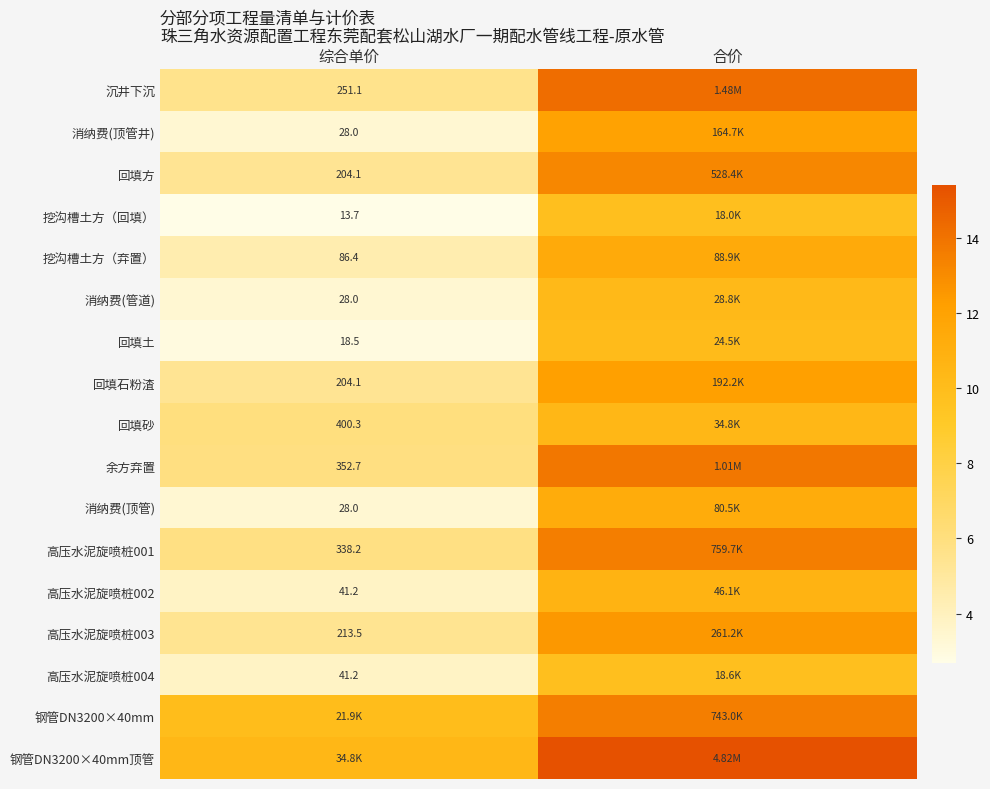

Which has a higher value, 合价 or 综合单价?

合价